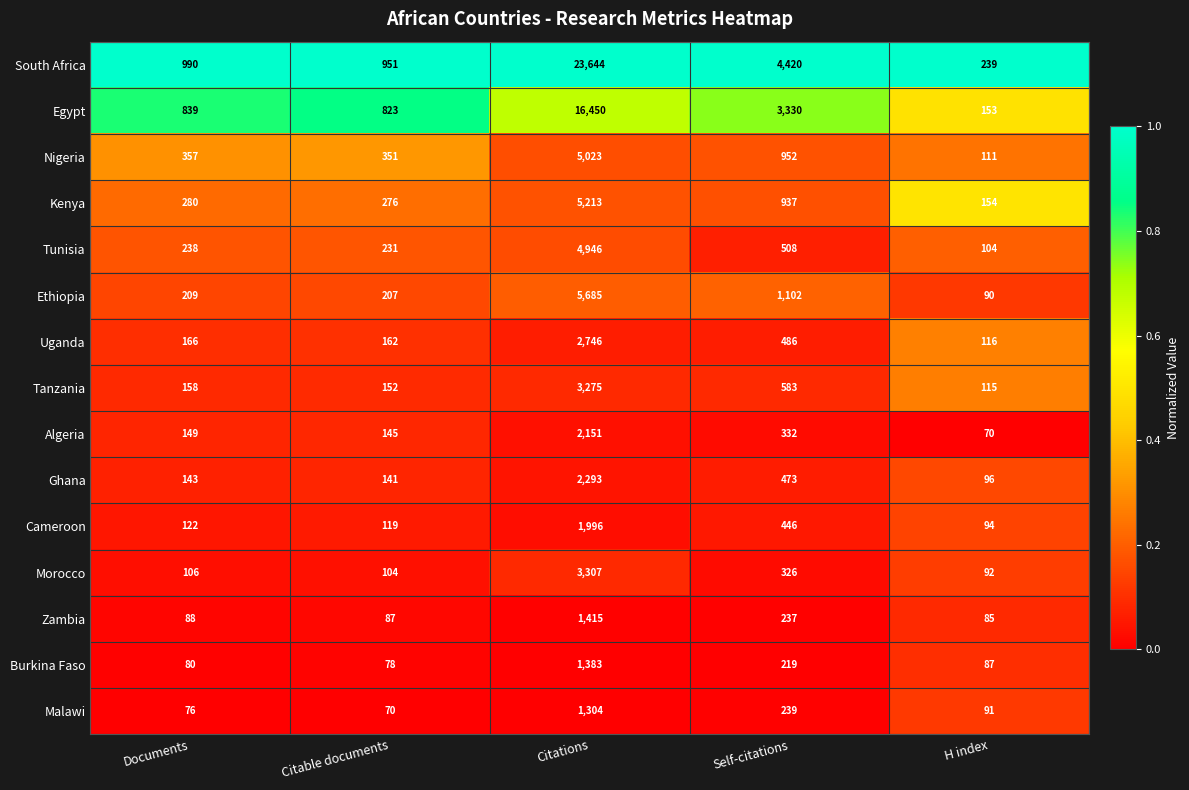

Is it true that Zambia equals 88 at Documents?

True